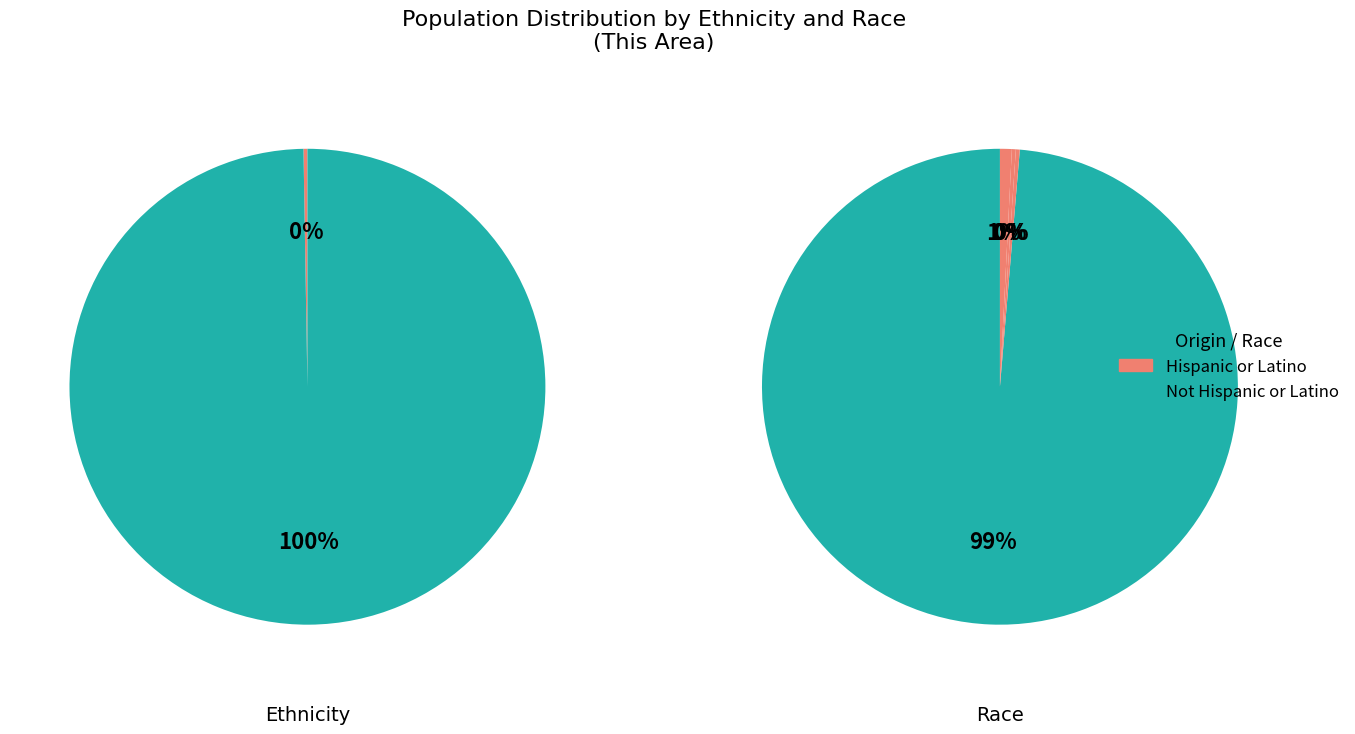

Which slice is the smallest?

Hispanic or Latino